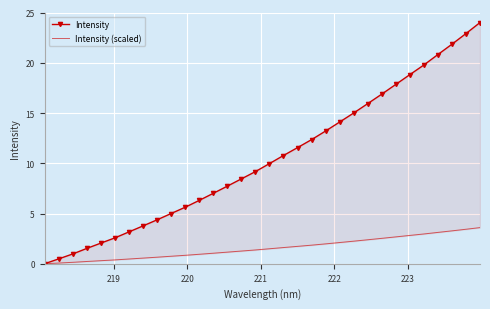

The Intensity series shows 1.1 at 7. True or false?

False